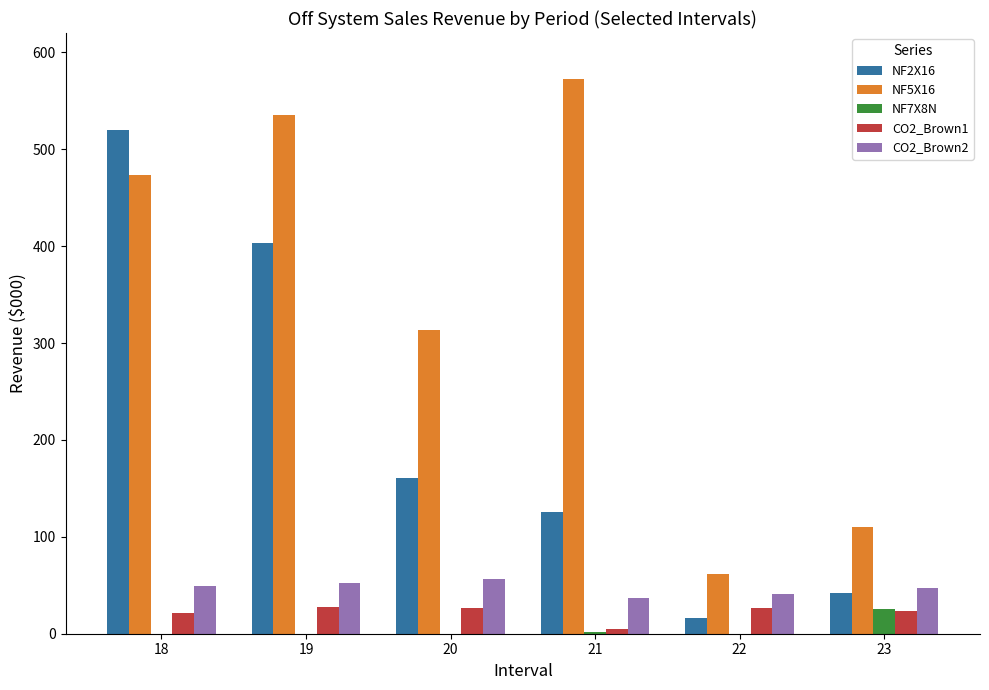

Which series changed the most between 18 and 19?

NF2X16